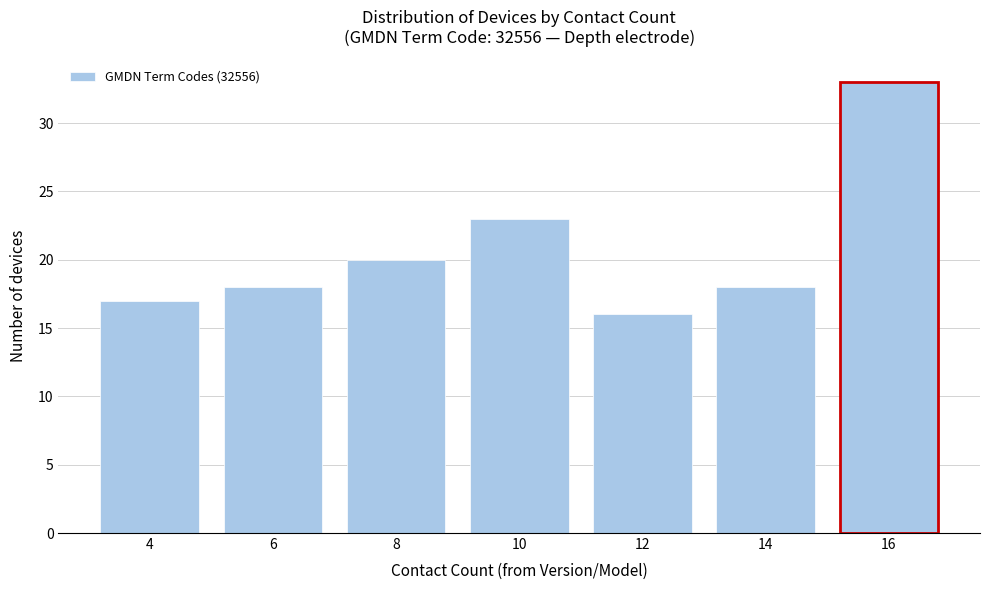

Reading right to left, extract all data points from this chart.

33	18	16	23	20	18	17